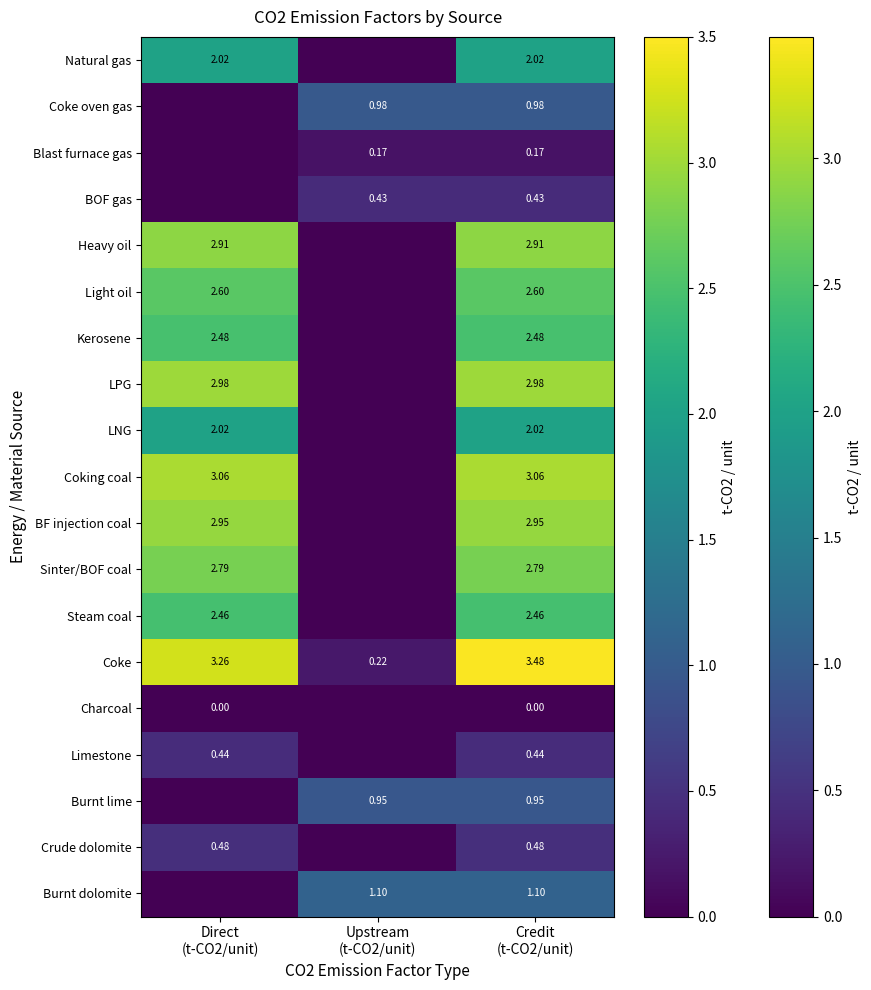

What is the greatest value displayed?

3.5